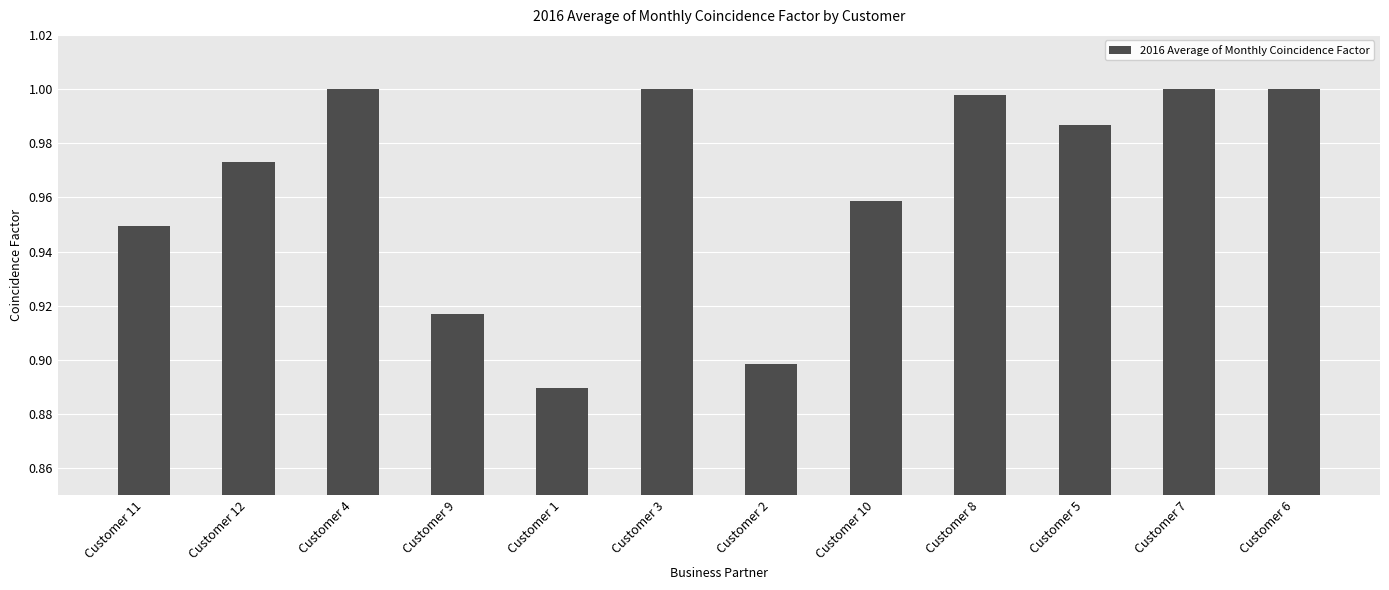

What is the change in value from Customer 1 to Customer 8?

+0.1